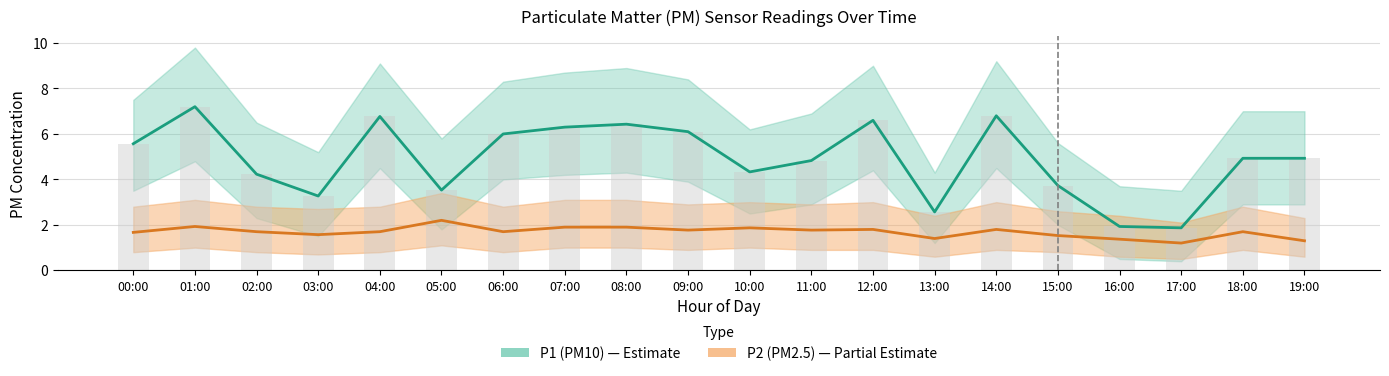

Rank the categories by P1 (PM10) value from highest to lowest.

01:00, 14:00, 04:00, 12:00, 08:00, 07:00, 09:00, 06:00, 00:00, 18:00, 19:00, 11:00, 10:00, 02:00, 15:00, 05:00, 03:00, 13:00, 16:00, 17:00